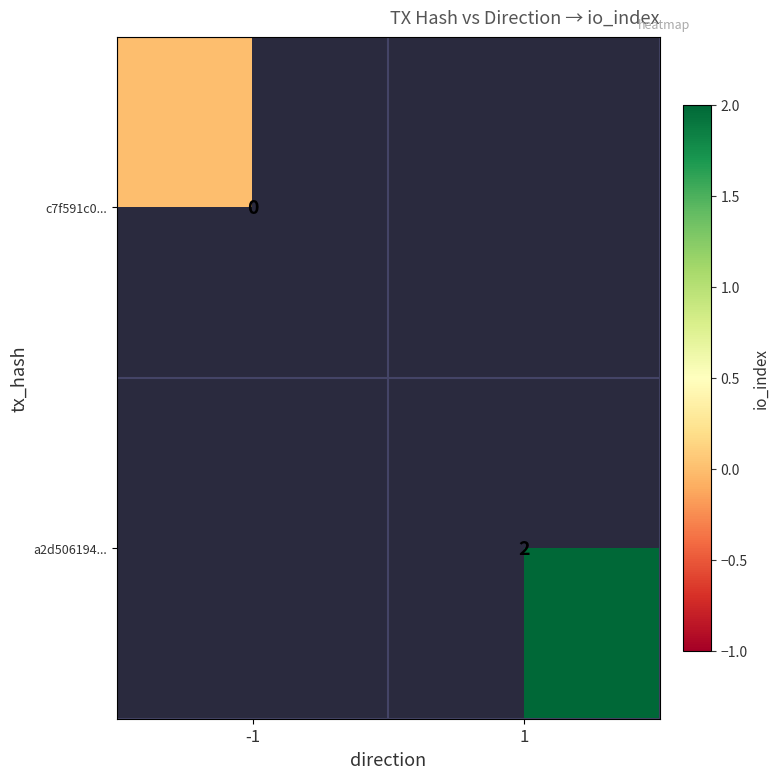

At how many categories does at least one series exceed 0?

1